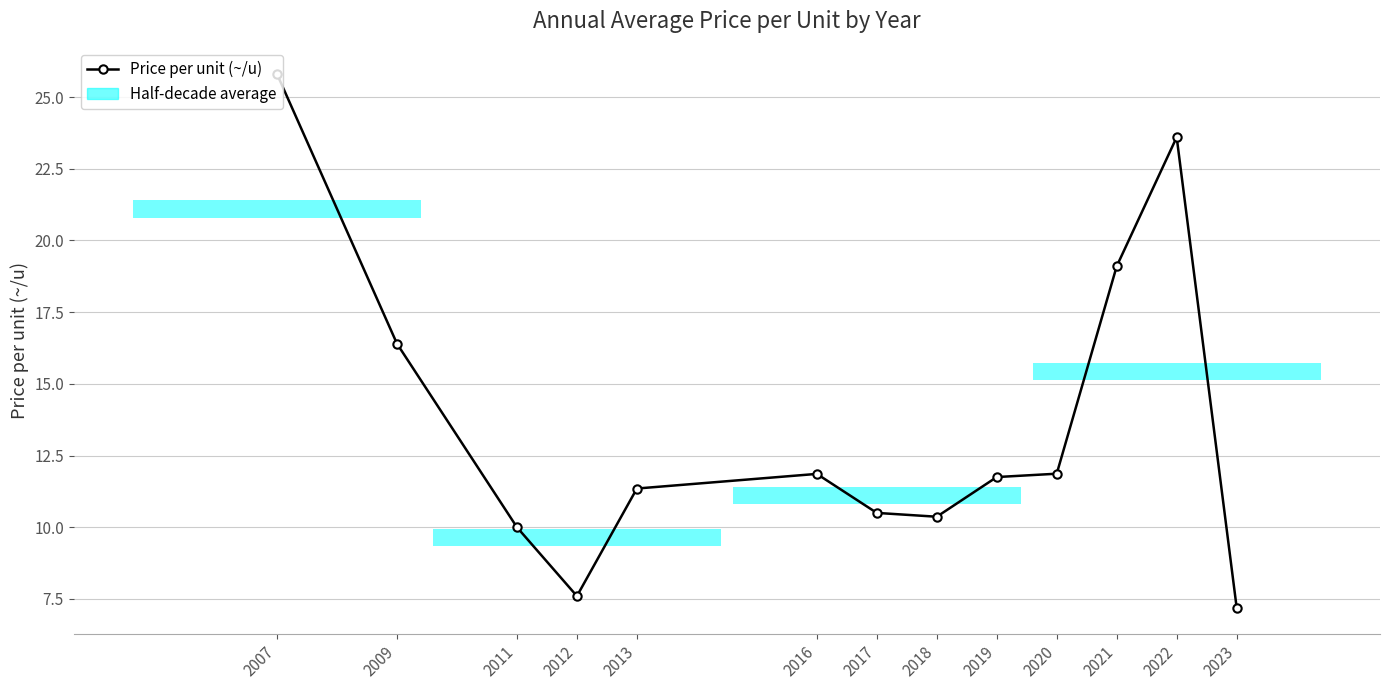

Count the number of values greater than 11.

8